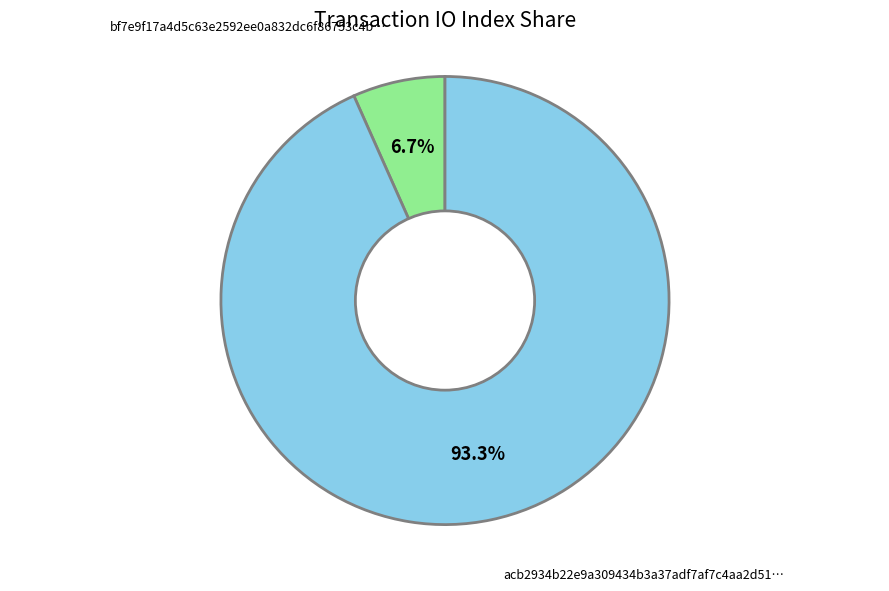

Is there a majority slice in this chart?

Yes